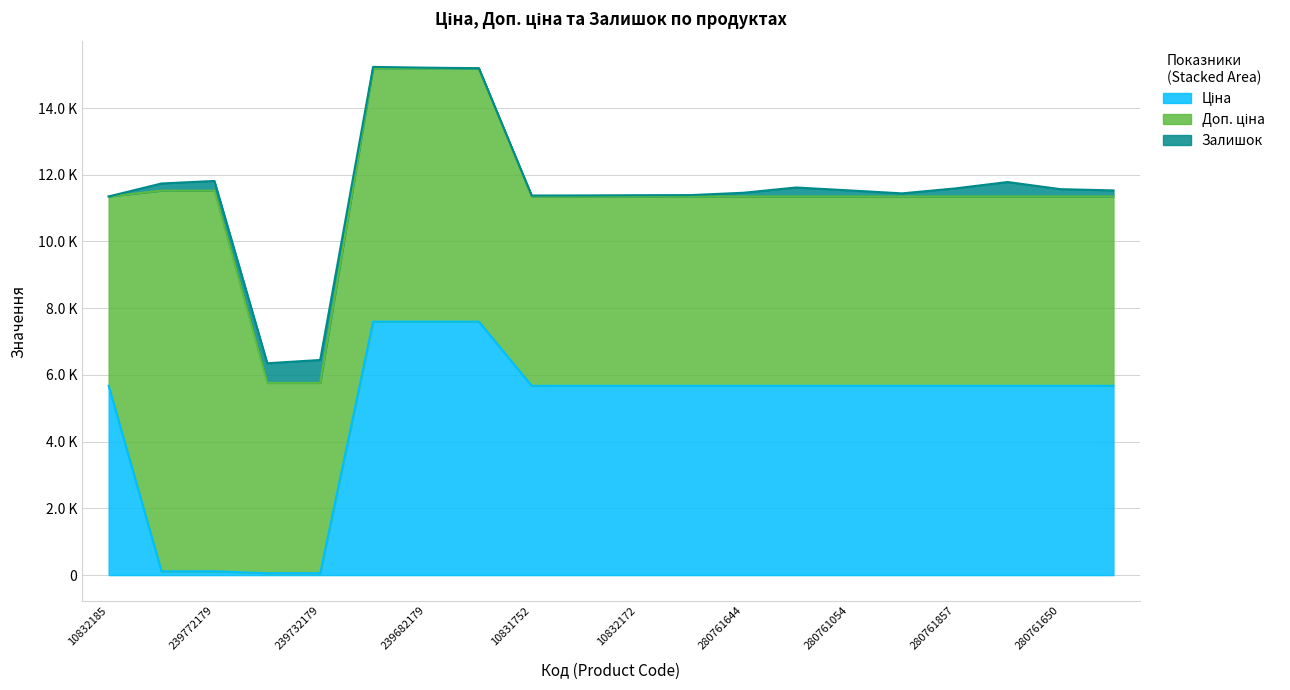

True or false: Залишок and Доп. ціна intersect in this chart.

False